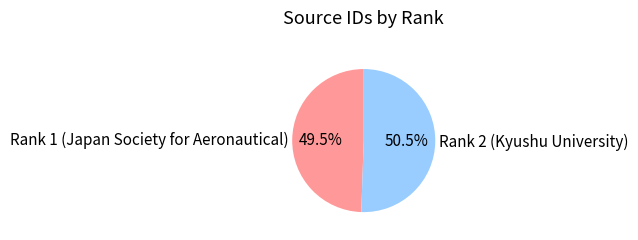

Is there a majority slice in this chart?

Yes